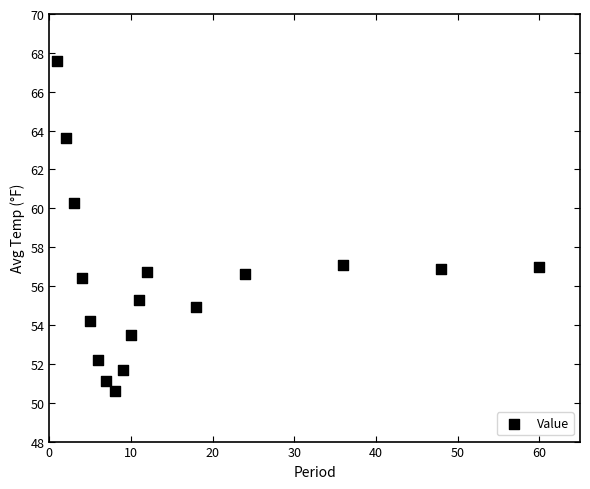

What Y value in the scatter plot is closest to 59?

60.3